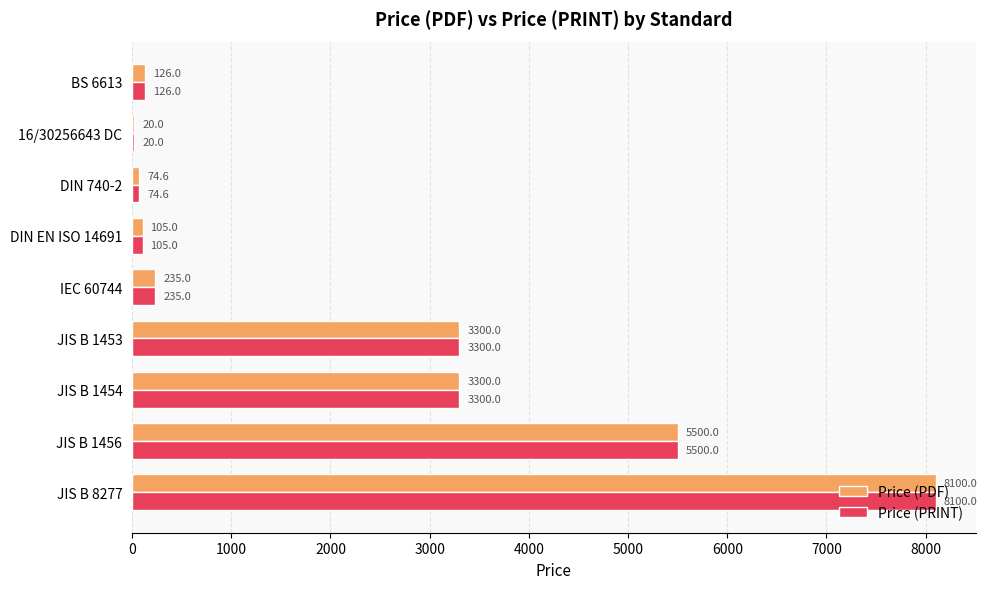

What is the sum of the Price (PRINT) values at 16/30256643 DC and DIN 740-2?

94.6